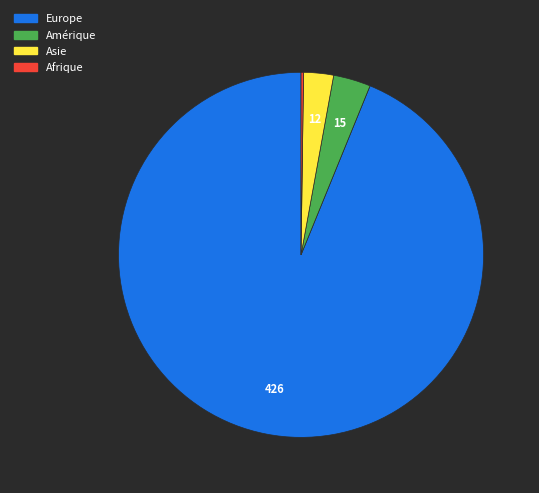

Is there any slice that represents more than half of the pie?

Yes